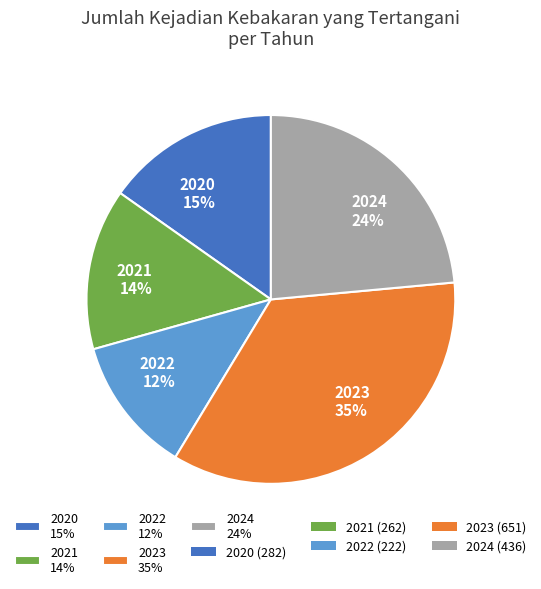

What is the largest slice in the pie chart?

2023